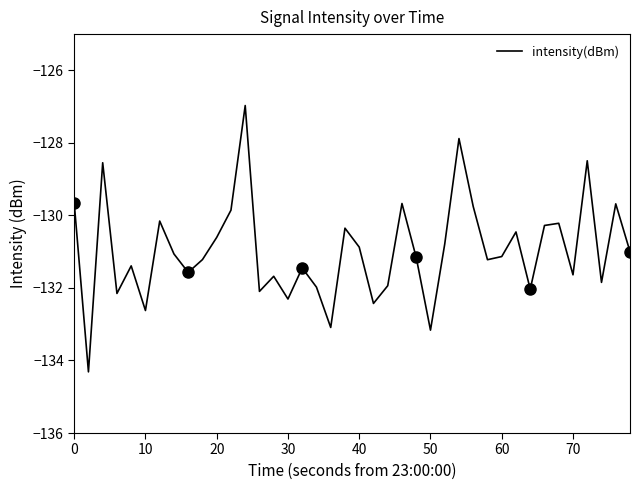

What is the difference between the maximum and minimum values?

7.3